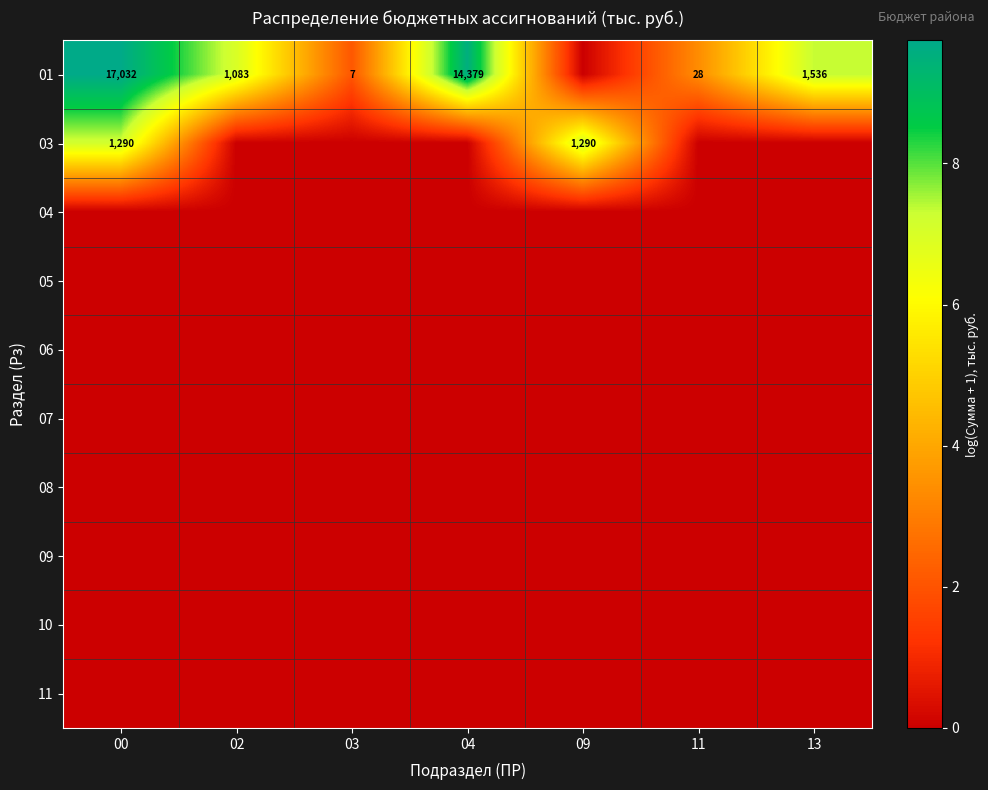

Between 11 and 04, which is larger?

04